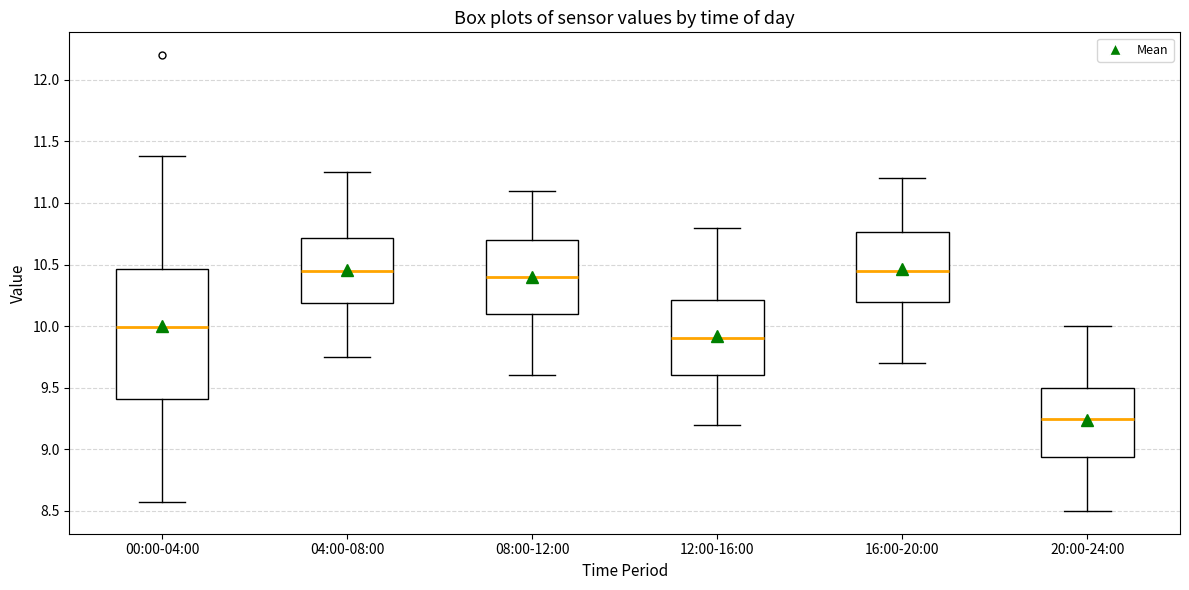

Reading left to right, transcribe this box plot: for each box, give where its median line is, the range the box spans, and where its two whiskers end, as read against the y-axis. The values are not printed on the chart, so give them approximately, as read against the axis.

00:00-04:00: median 10.00, box 9.40 to 10.45, whiskers 8.55 to 11.40
04:00-08:00: median 10.45, box 10.20 to 10.70, whiskers 9.75 to 11.25
08:00-12:00: median 10.40, box 10.10 to 10.70, whiskers 9.60 to 11.10
12:00-16:00: median 9.90, box 9.60 to 10.20, whiskers 9.20 to 10.80
16:00-20:00: median 10.45, box 10.20 to 10.75, whiskers 9.70 to 11.20
20:00-24:00: median 9.25, box 8.95 to 9.50, whiskers 8.50 to 10.00